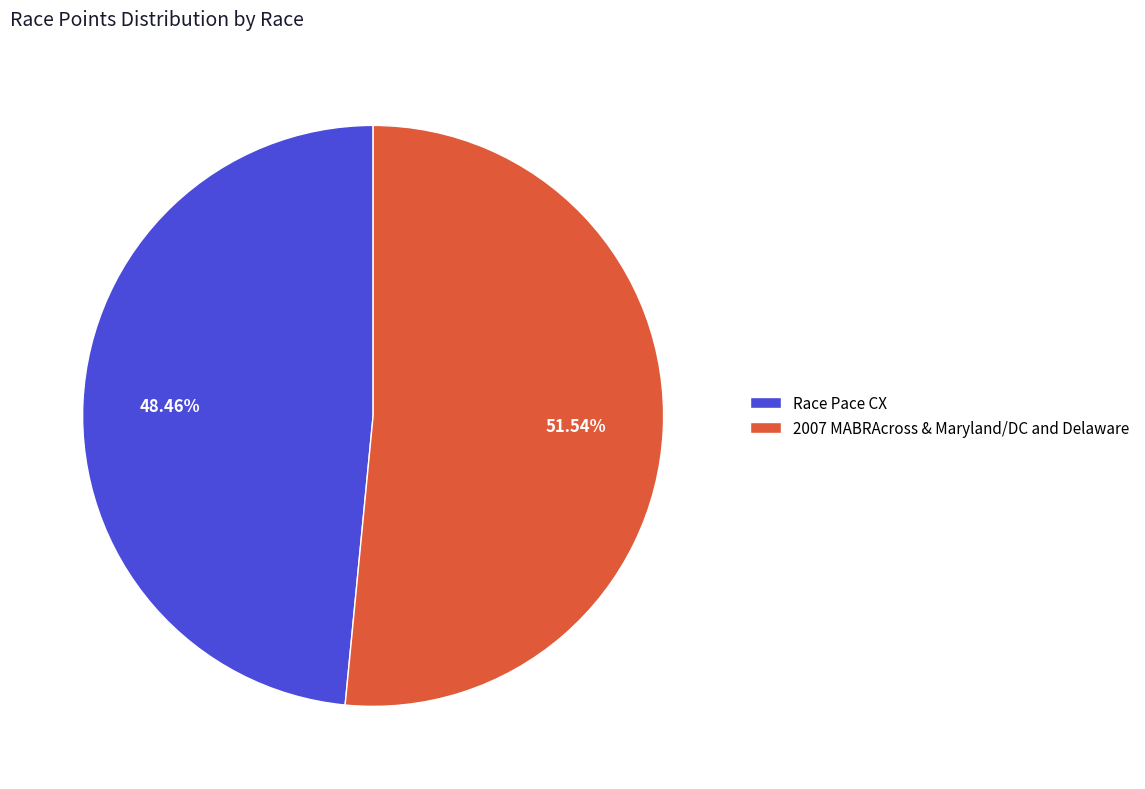

To the nearest percent, what is the difference between the 2007 MABRAcross & Maryland/DC and Delaware and Race Pace CX slice percentages?

3%